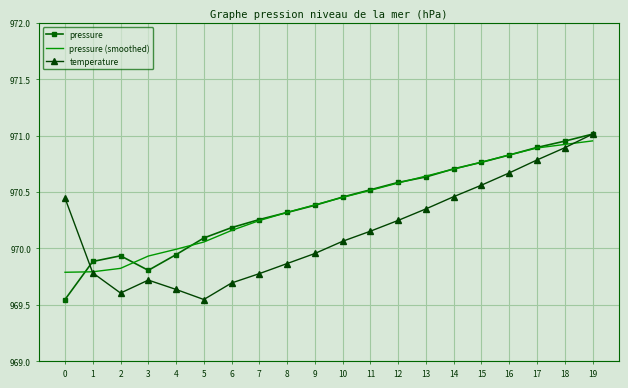

Which category has the highest value across all series?

19